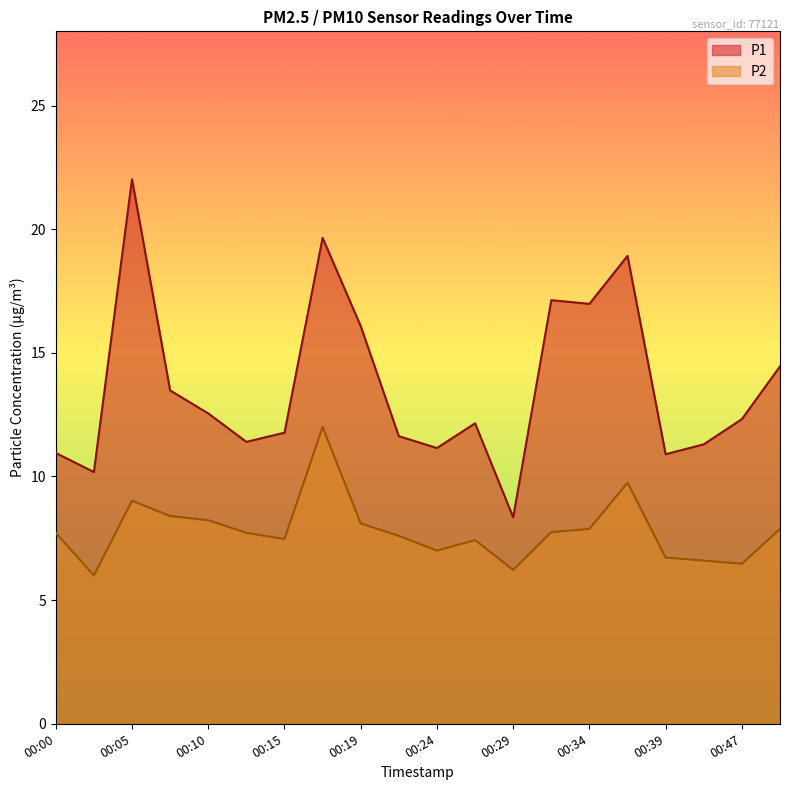

The P2 series shows 3.6 at 00:24. True or false?

False